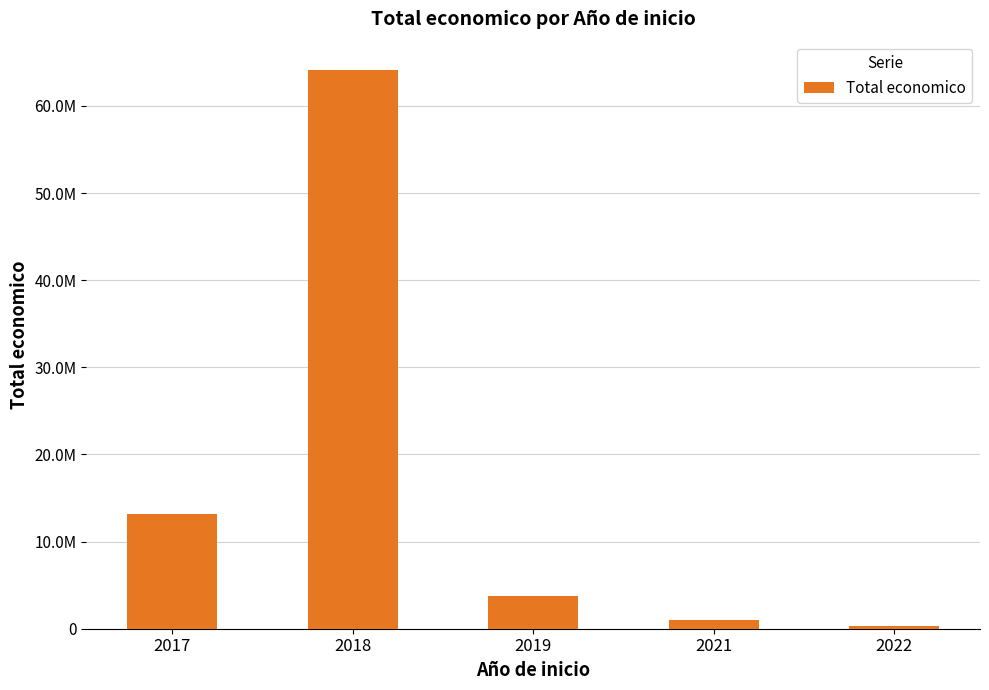

Is it true that the value at 2021 is 945836?

True